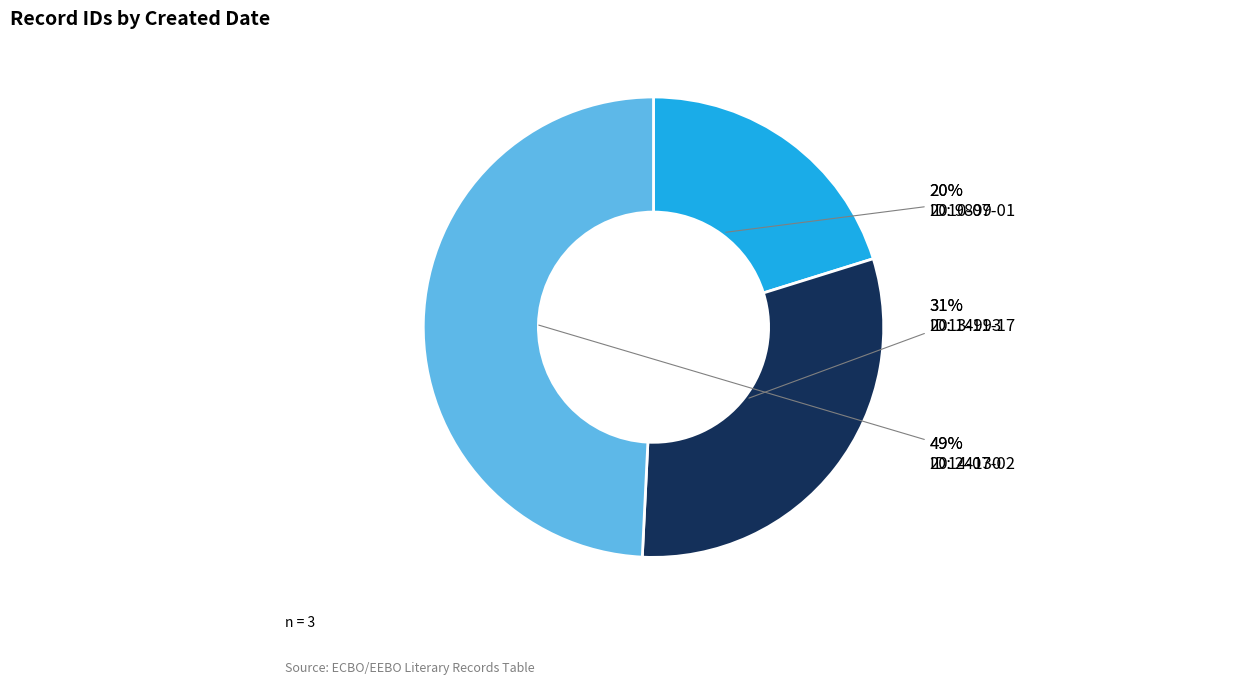

To the nearest percent, what portion does 2013-11-17 represent?

31%